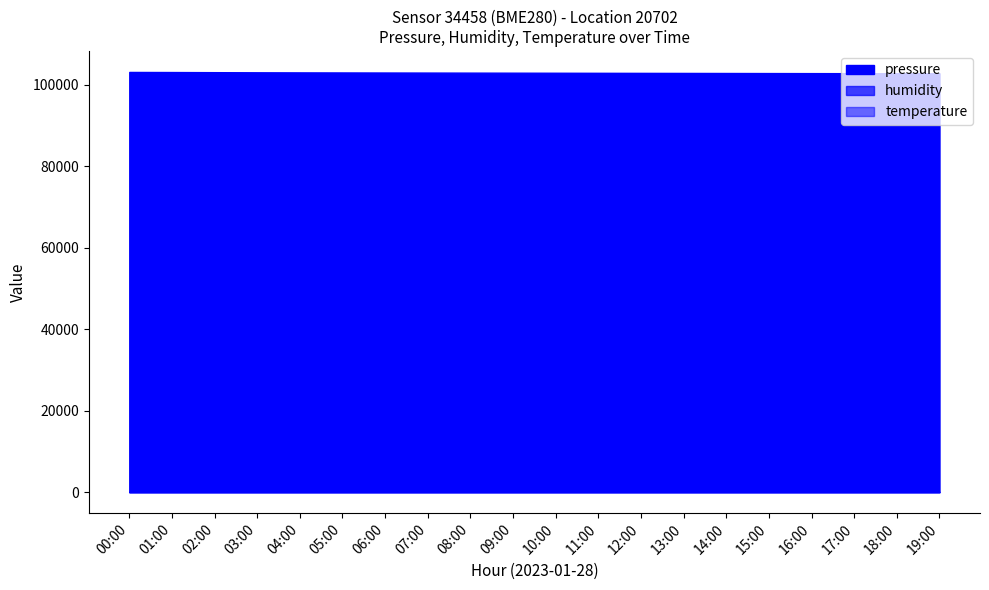

Which category has the highest value in the temperature series?

00:00